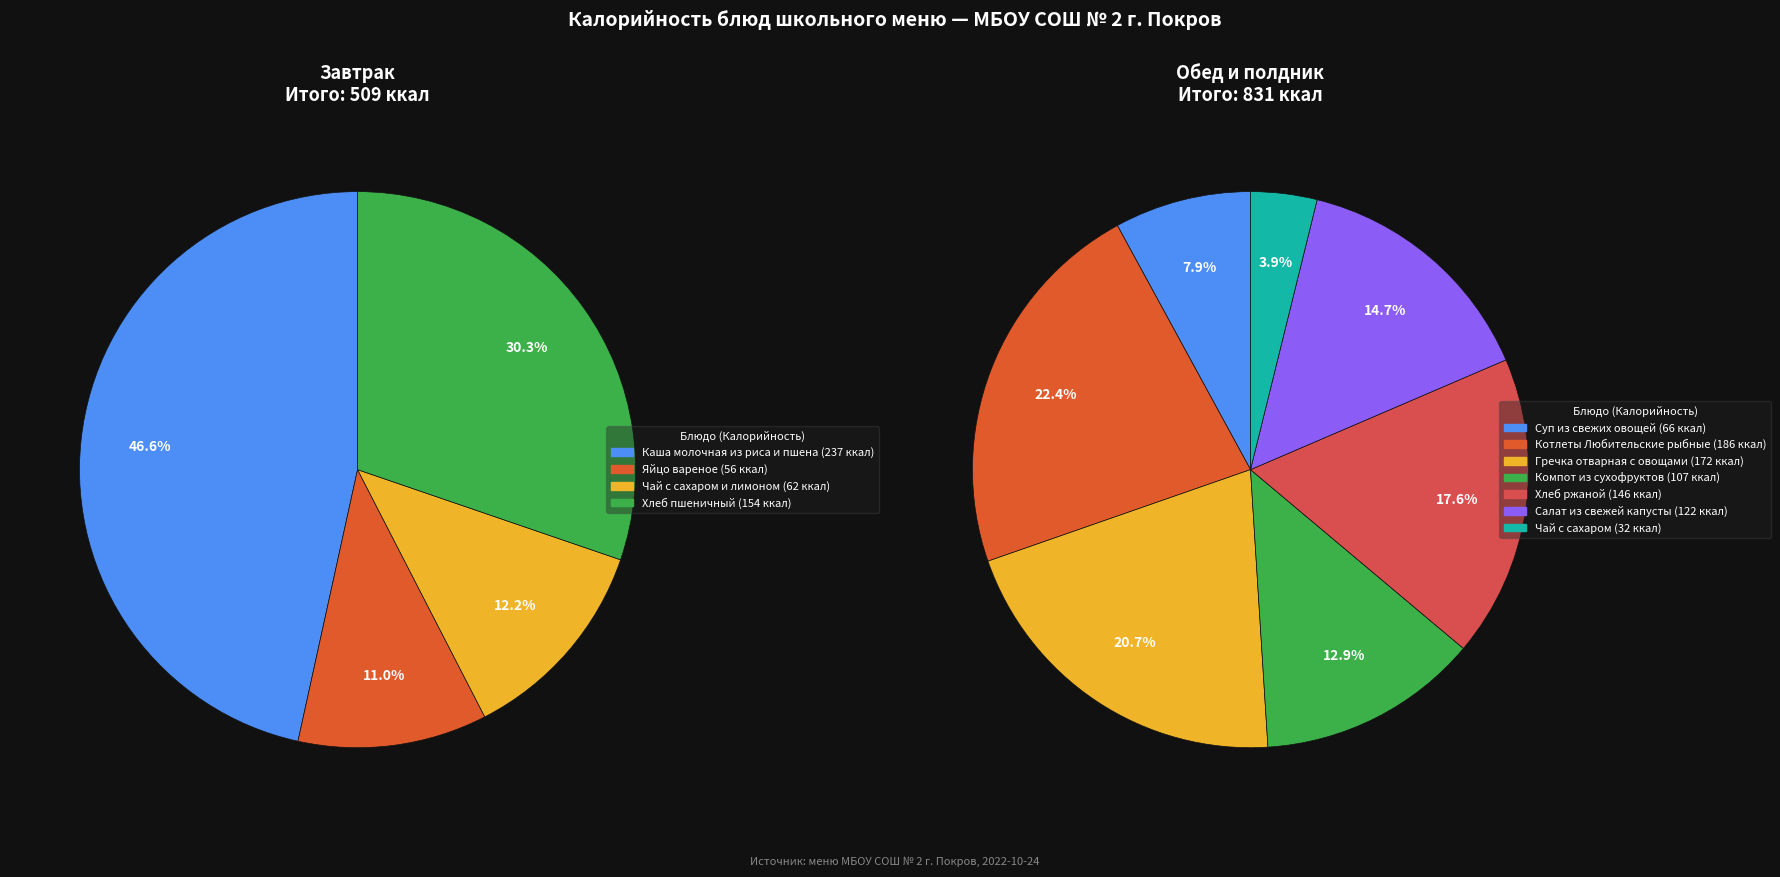

What portion of the pie excludes Яйцо вареное?

95.8%